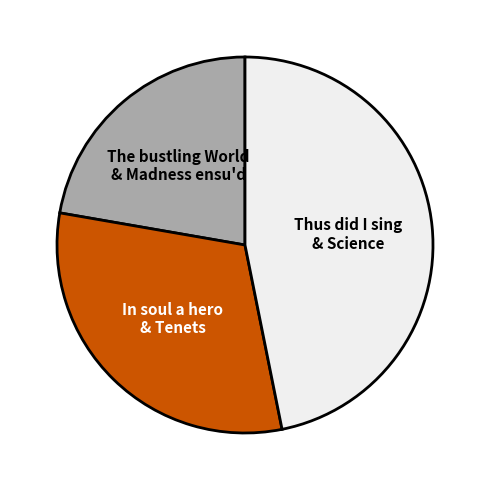

Between Thus did I sing & Science and In soul a hero & Tenets, which is larger?

Thus did I sing & Science